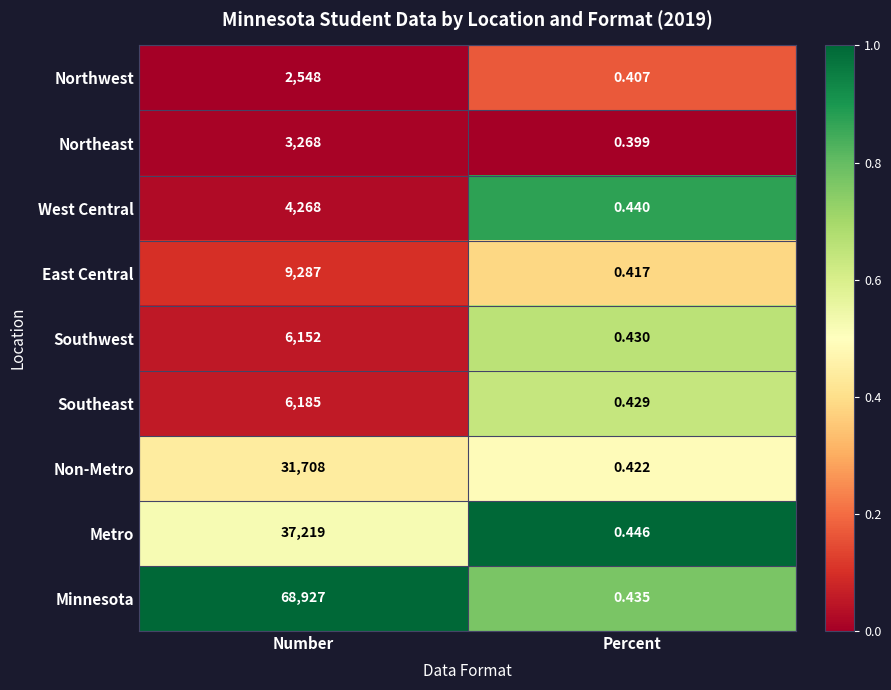

What is the greatest value displayed?

68927.0